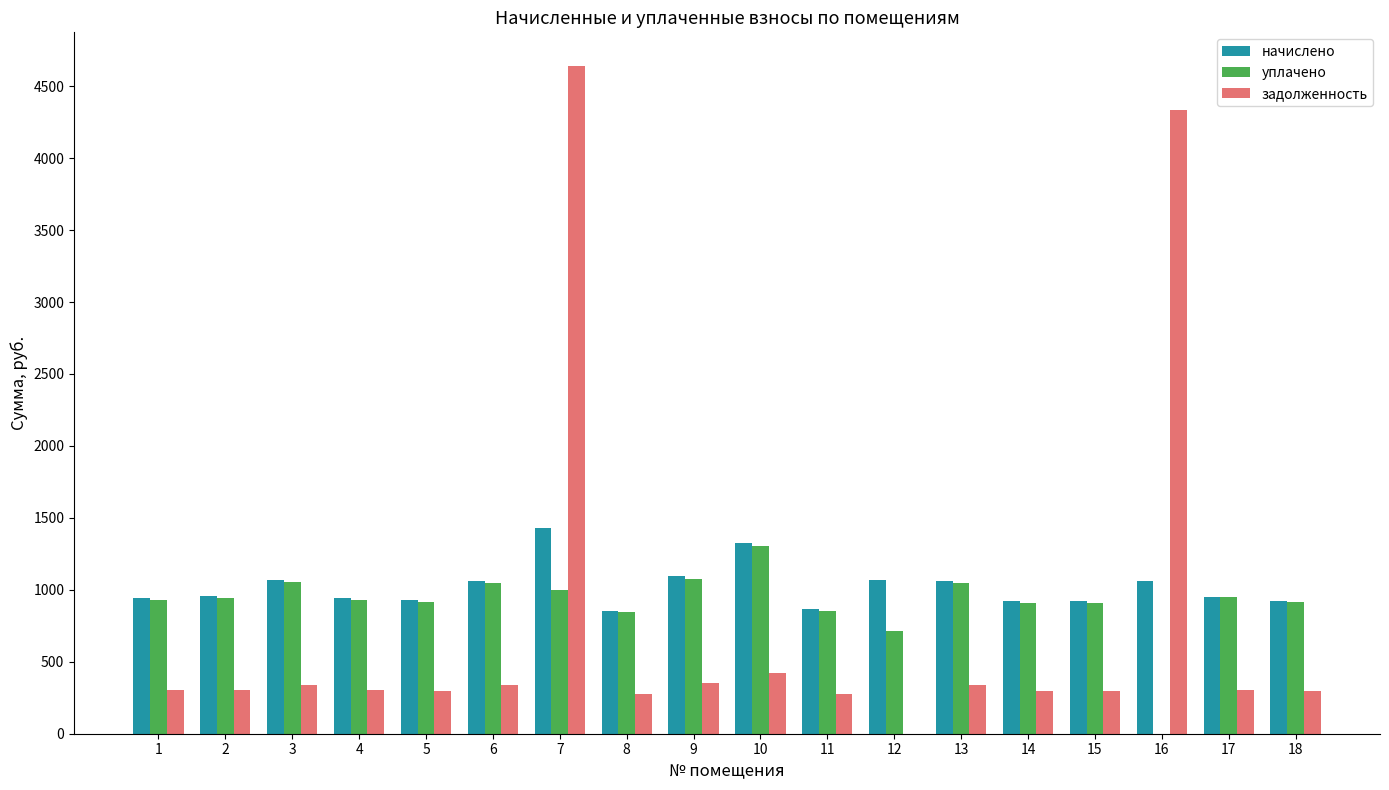

The value of уплачено at 12 is 712.1. True or false?

True